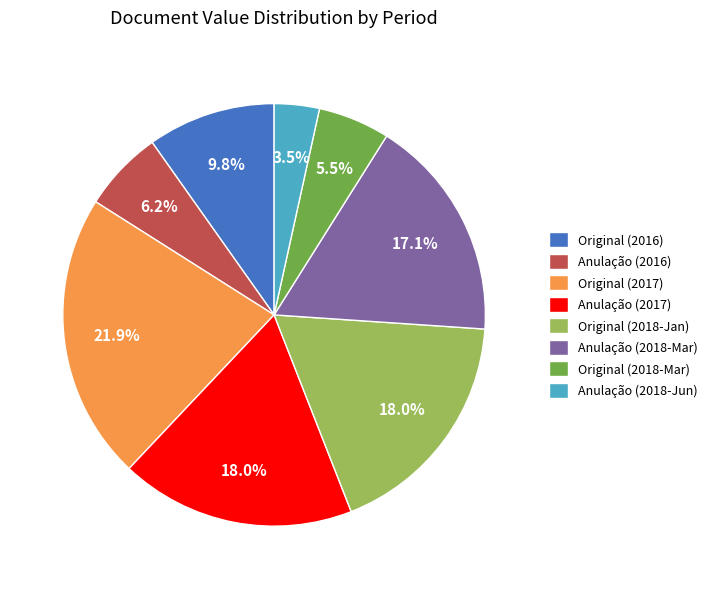

How many segments does this pie chart have?

8